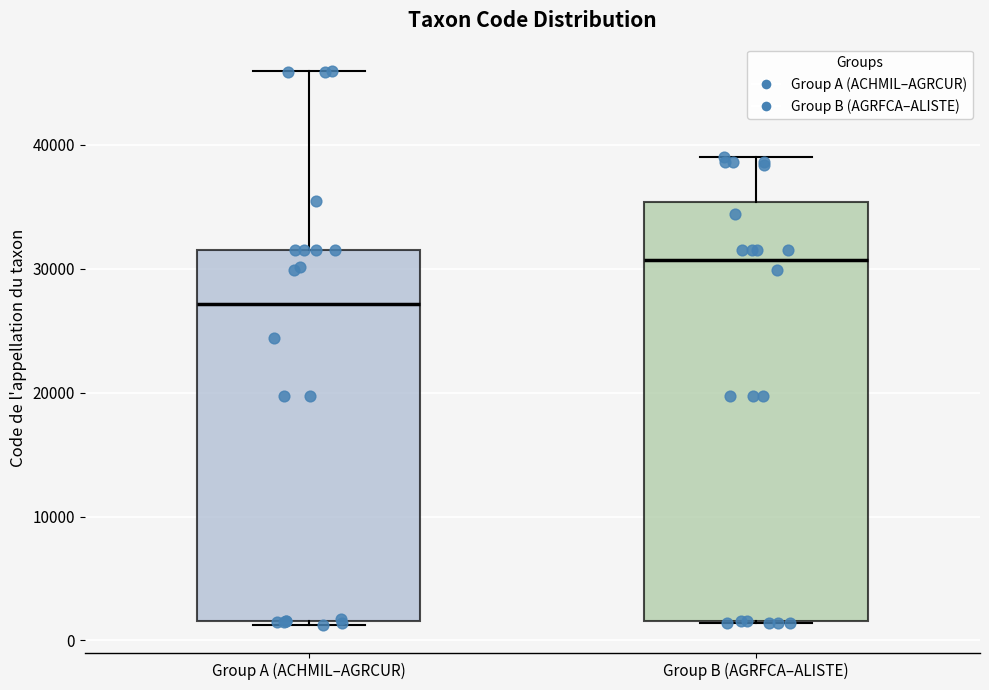

Reading left to right, transcribe this box plot: for each box, give where its median line is, the range the box spans, and where its two whiskers end, as read against the y-axis. The values are not printed on the chart, so give them approximately, as read against the axis.

Group A (ACHMIL–AGRCUR): median 27000, box 2000 to 32000, whiskers 1000 to 46000
Group B (AGRFCA–ALISTE): median 31000, box 2000 to 35000, whiskers 1000 to 39000